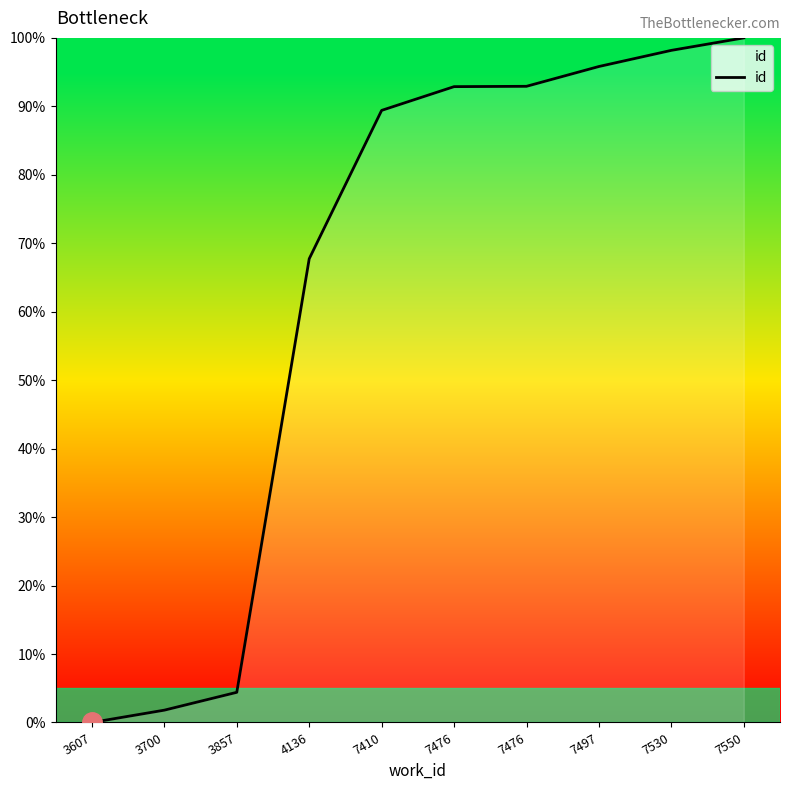

Is this an area chart (filled region under the line)?

No